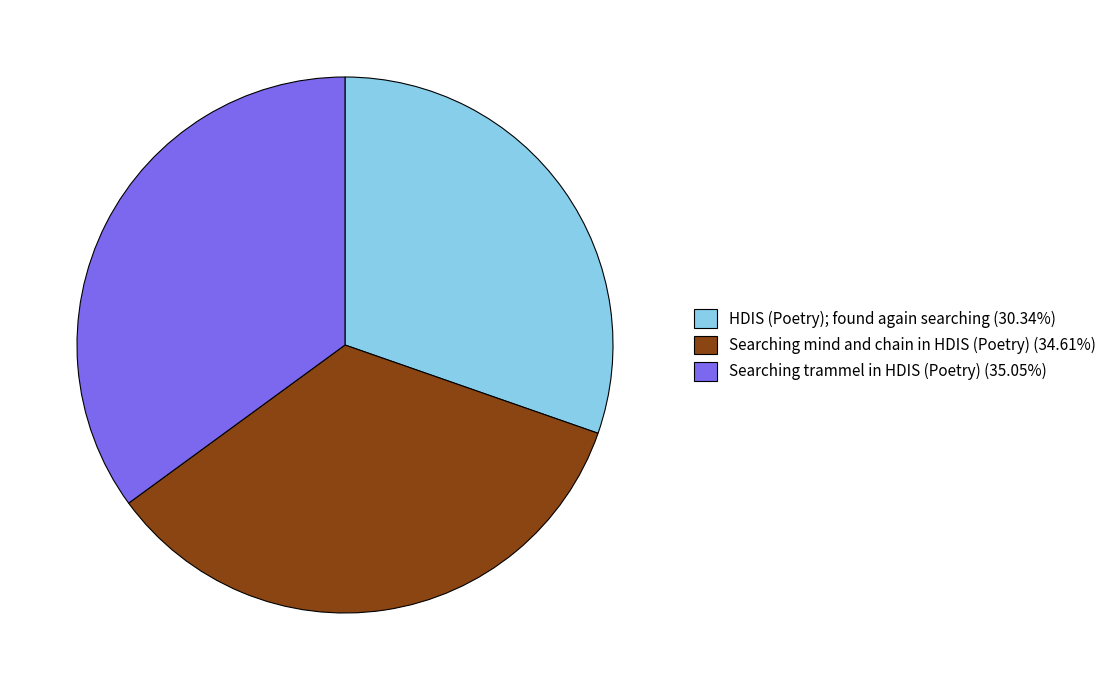

Combined, do Searching trammel in HDIS (Poetry) (35.05%) and Searching mind and chain in HDIS (Poetry) (34.61%) account for over 50%?

Yes